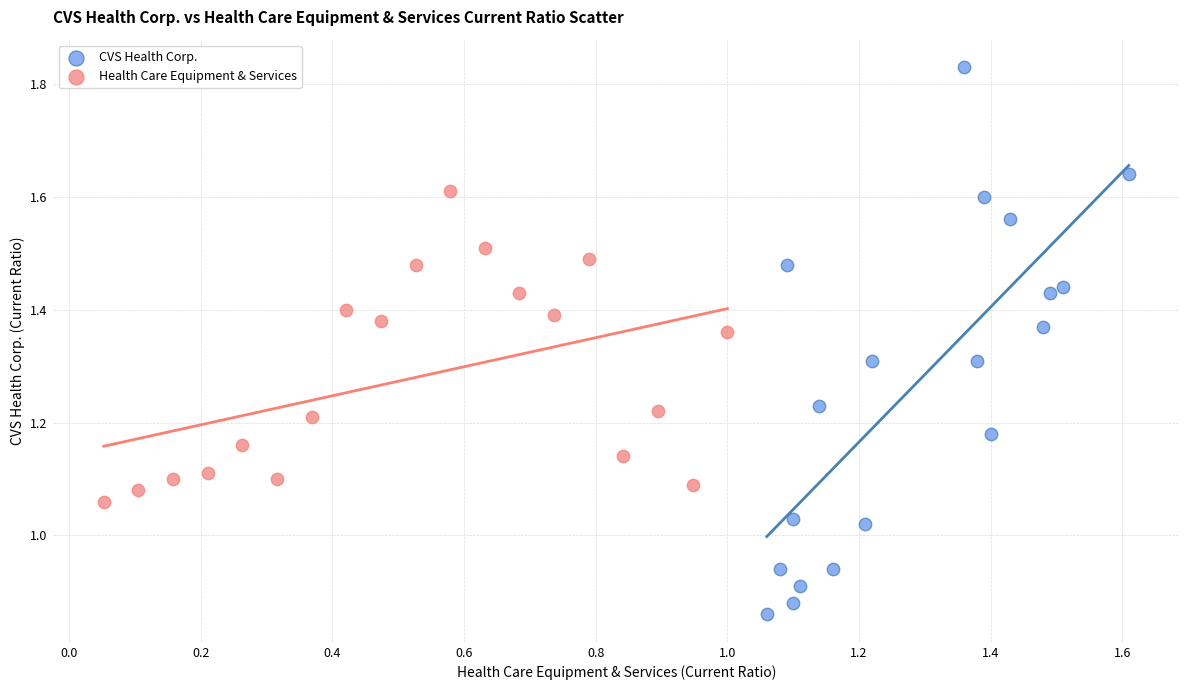

Which series reaches the minimum Y coordinate?

CVS Health Corp.